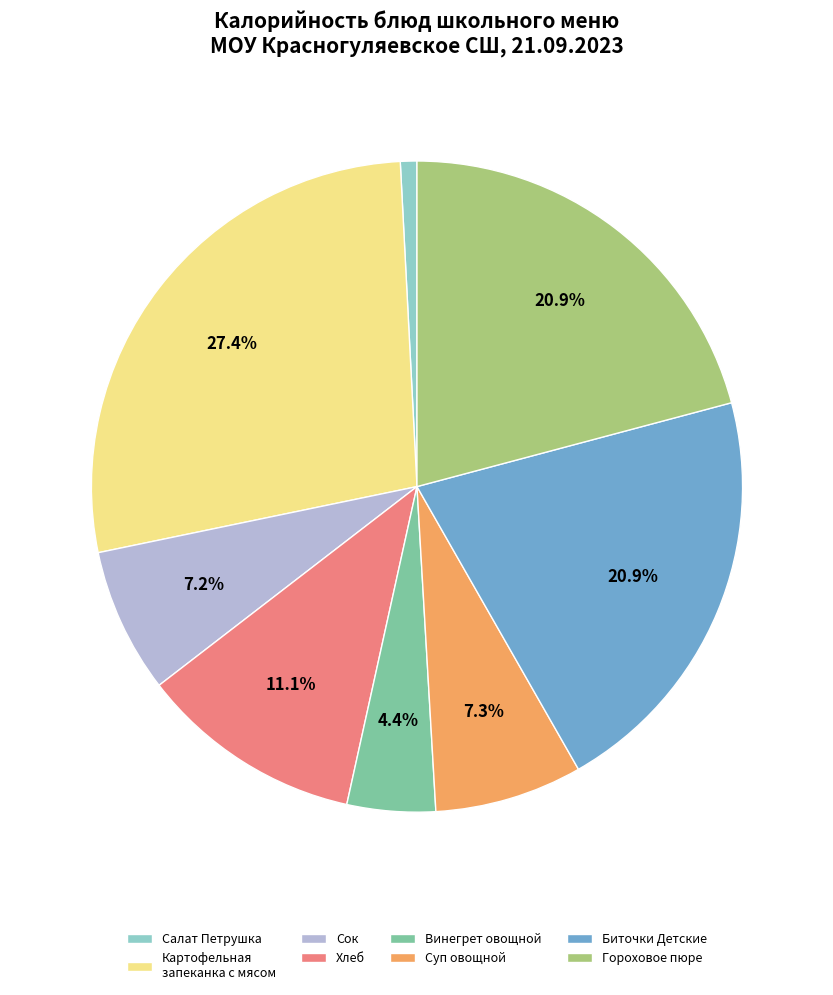

Which category has the smallest portion of the pie?

Салат Петрушка